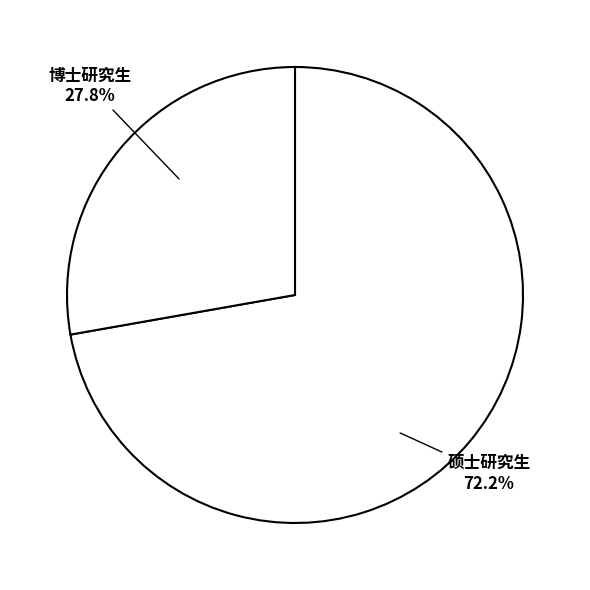

Is there a majority slice in this chart?

Yes